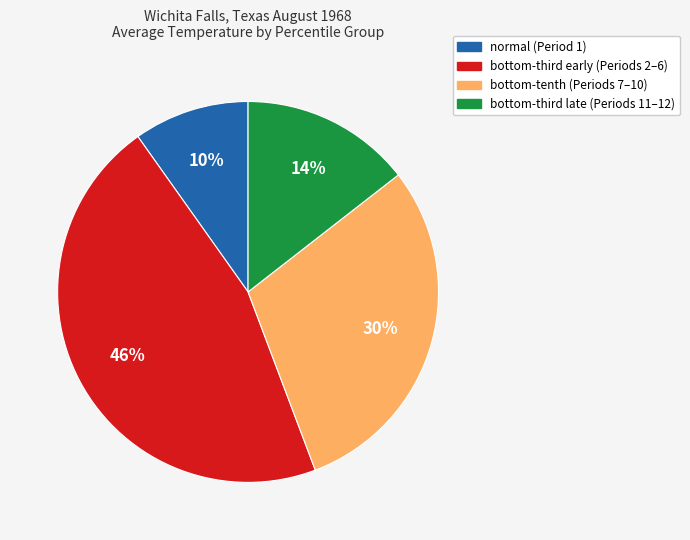

To the nearest percent, what is the difference between the largest and smallest slice percentages?

36%